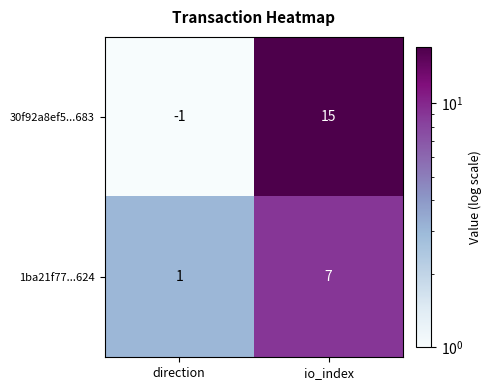

Between direction and io_index, which series saw the biggest shift?

30f92a8ef5...683